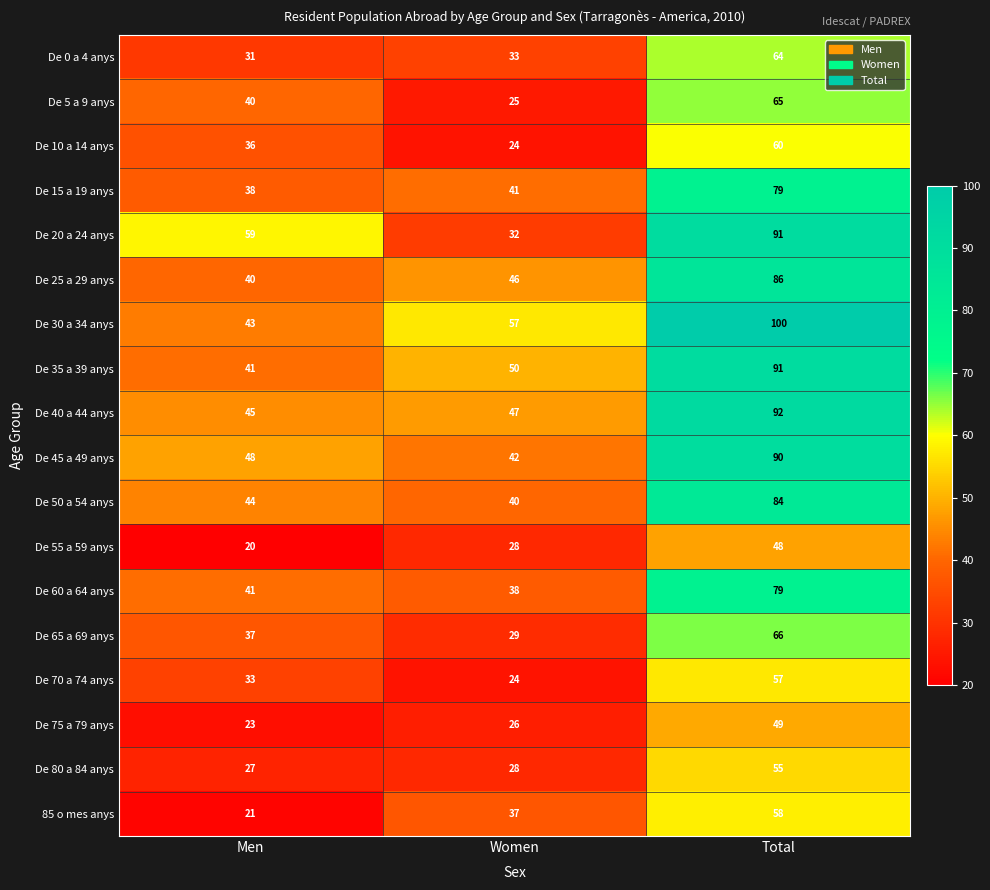

Between Men and Total, which series saw the biggest shift?

De 30 a 34 anys